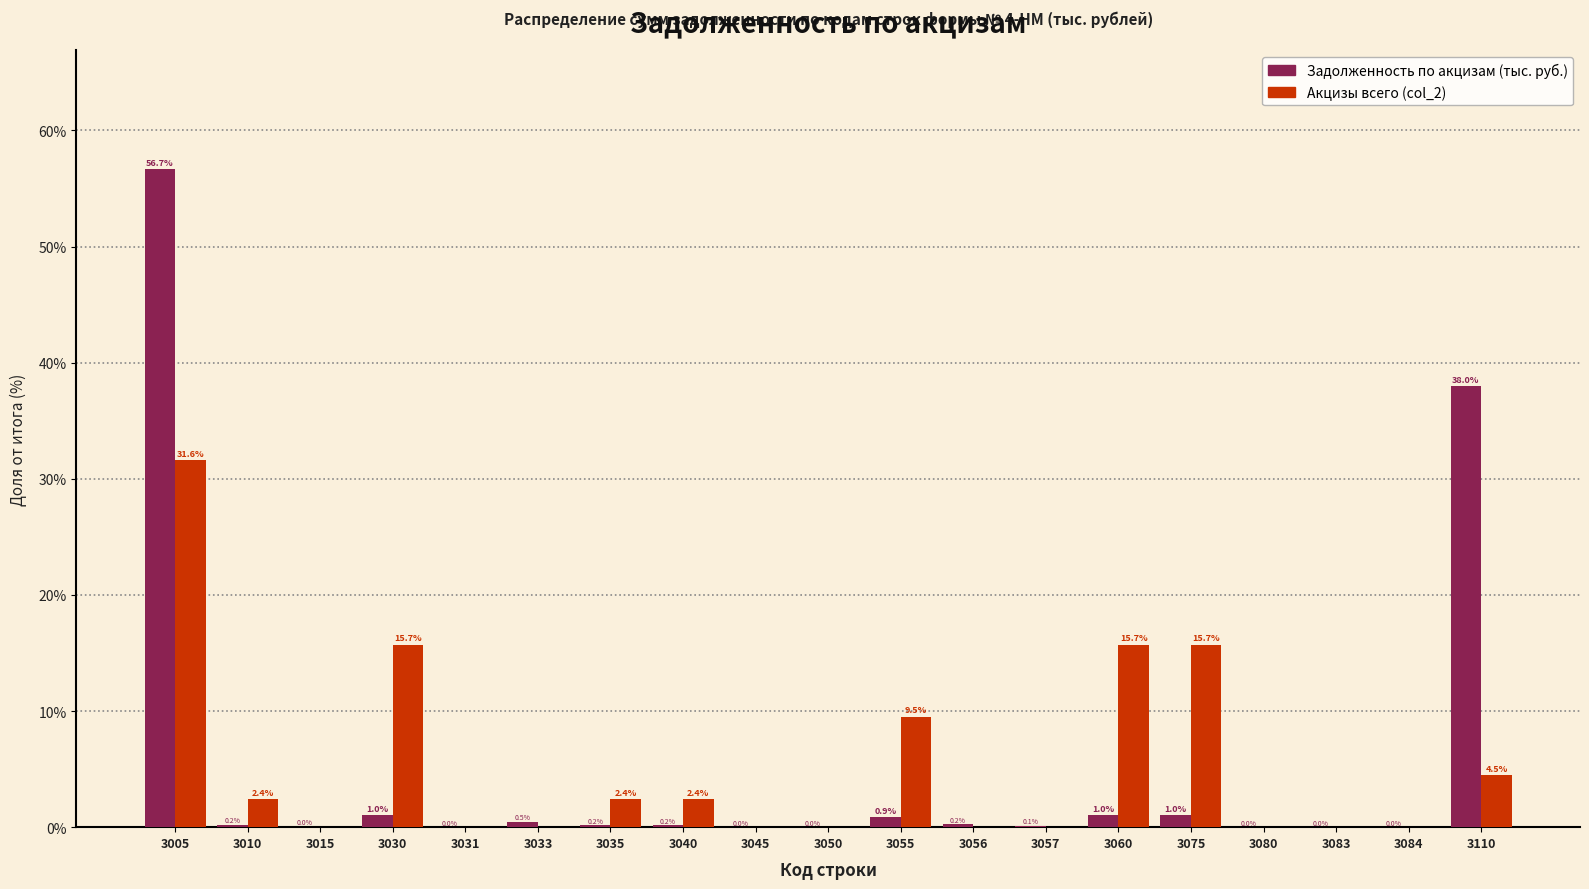

Is the value of Задолженность по акцизам (тыс. руб.) at 3055 greater than the value of Акцизы всего (col_2) at 3035?

No